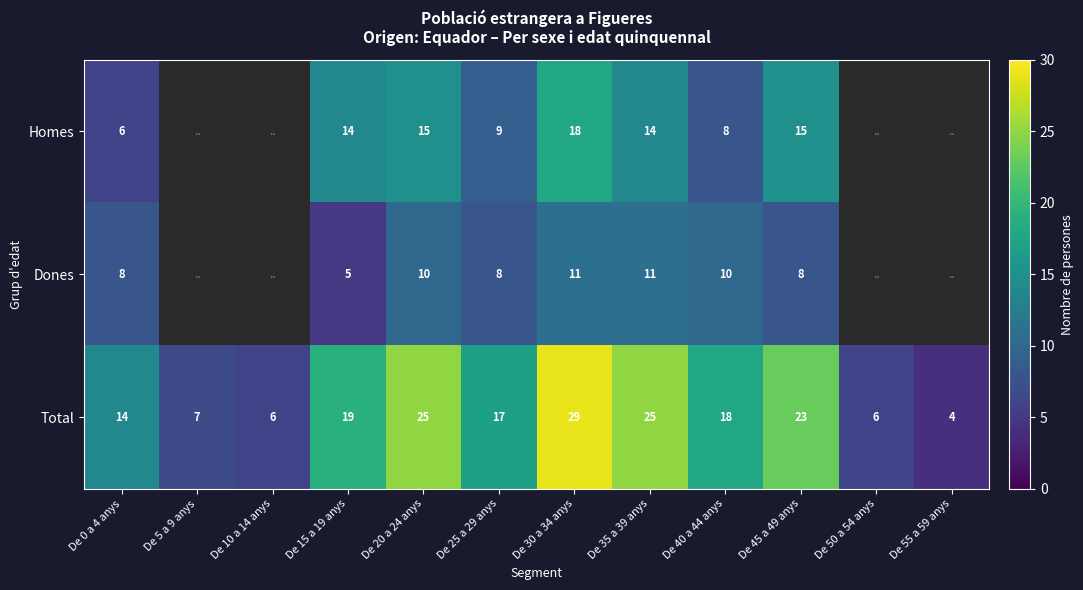

At De 40 a 44 anys, list the series in order from largest to smallest.

Total, Dones, Homes